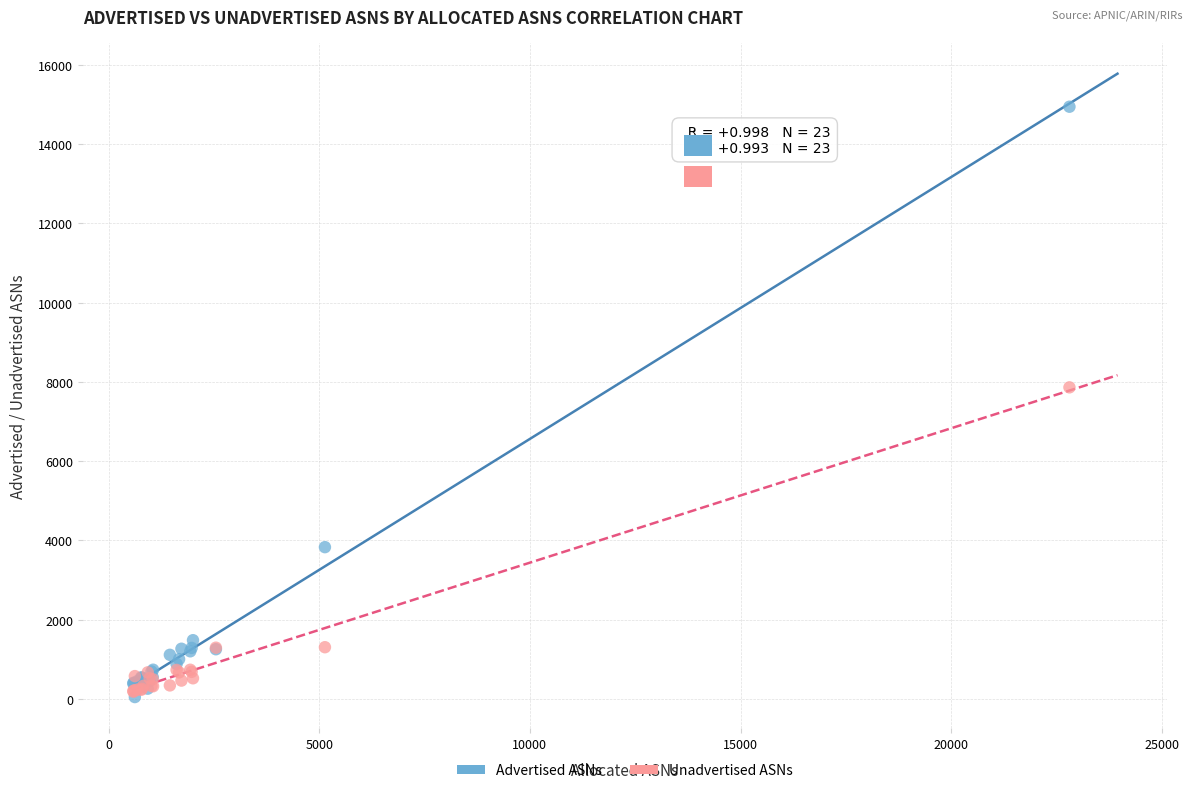

In the Unadvertised ASNs series, what Y value is closest to 4022?

1305